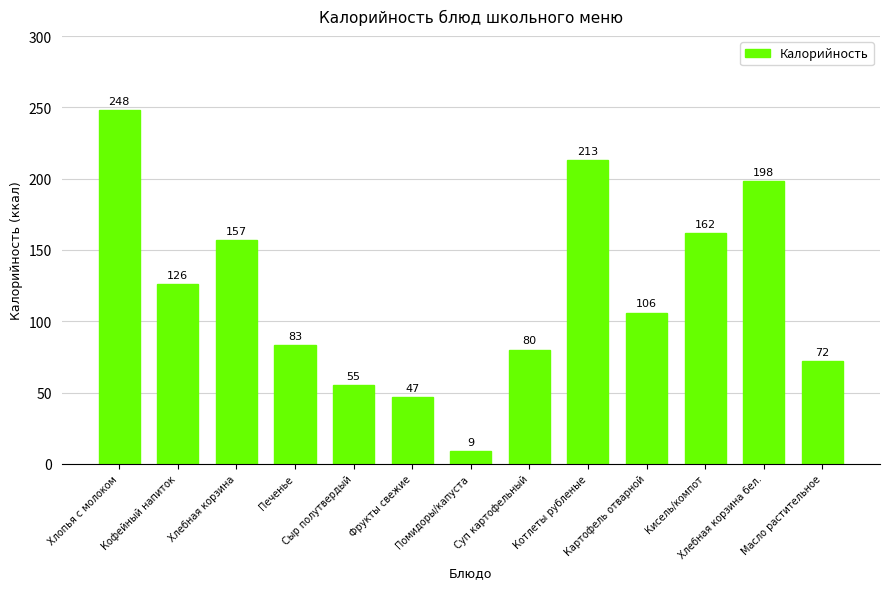

Rank the categories by value from highest to lowest.

Хлопья с молоком, Котлеты рубленые, Хлебная корзина бел., Кисель/компот, Хлебная корзина, Кофейный напиток, Картофель отварной, Печенье, Суп картофельный, Масло растительное, Сыр полутвердый, Фрукты свежие, Помидоры/капуста